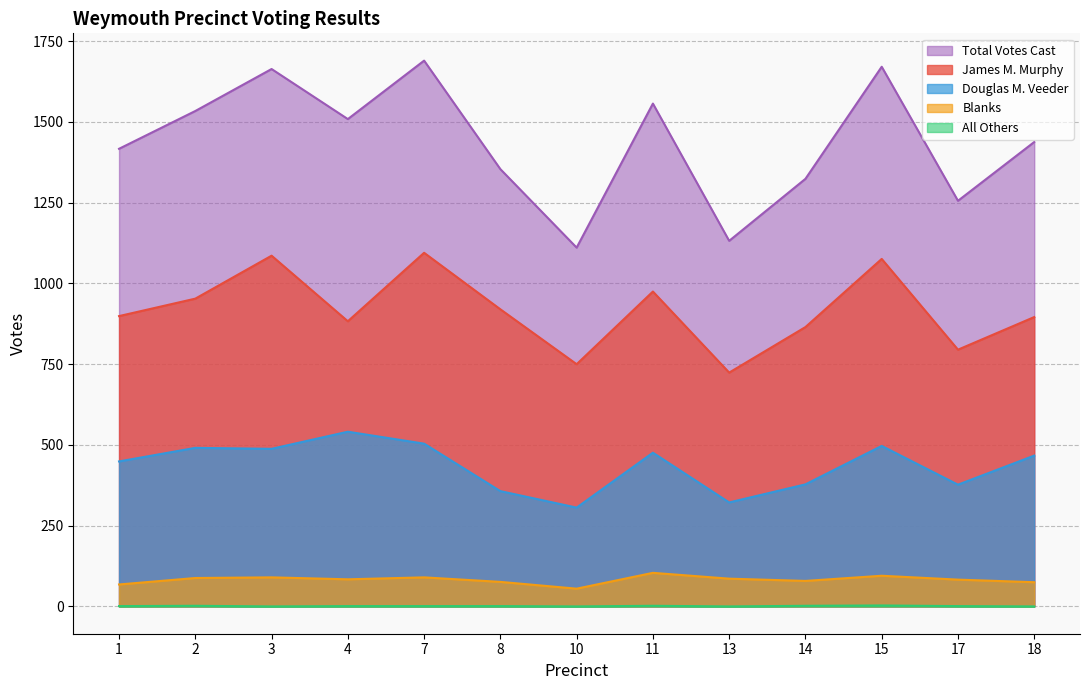

Reading right to left, transcribe all the data shown in this chart.

James M. Murphy: 18=896	17=795	15=1076	14=865	13=724	11=975	10=750	8=920	7=1095	4=883	3=1086	2=953	1=899
Douglas M. Veeder: 18=467	17=377	15=497	14=378	13=322	11=476	10=306	8=357	7=504	4=541	3=488	2=491	1=449
Blanks: 18=75	17=83	15=95	14=79	13=86	11=104	10=55	8=76	7=90	4=84	3=90	2=88	1=68
All Others: 18=0	17=1	15=3	14=2	13=0	11=2	10=0	8=1	7=1	4=1	3=0	2=2	1=1
Total Votes Cast: 18=1438	17=1256	15=1671	14=1324	13=1132	11=1557	10=1111	8=1354	7=1690	4=1509	3=1664	2=1534	1=1417